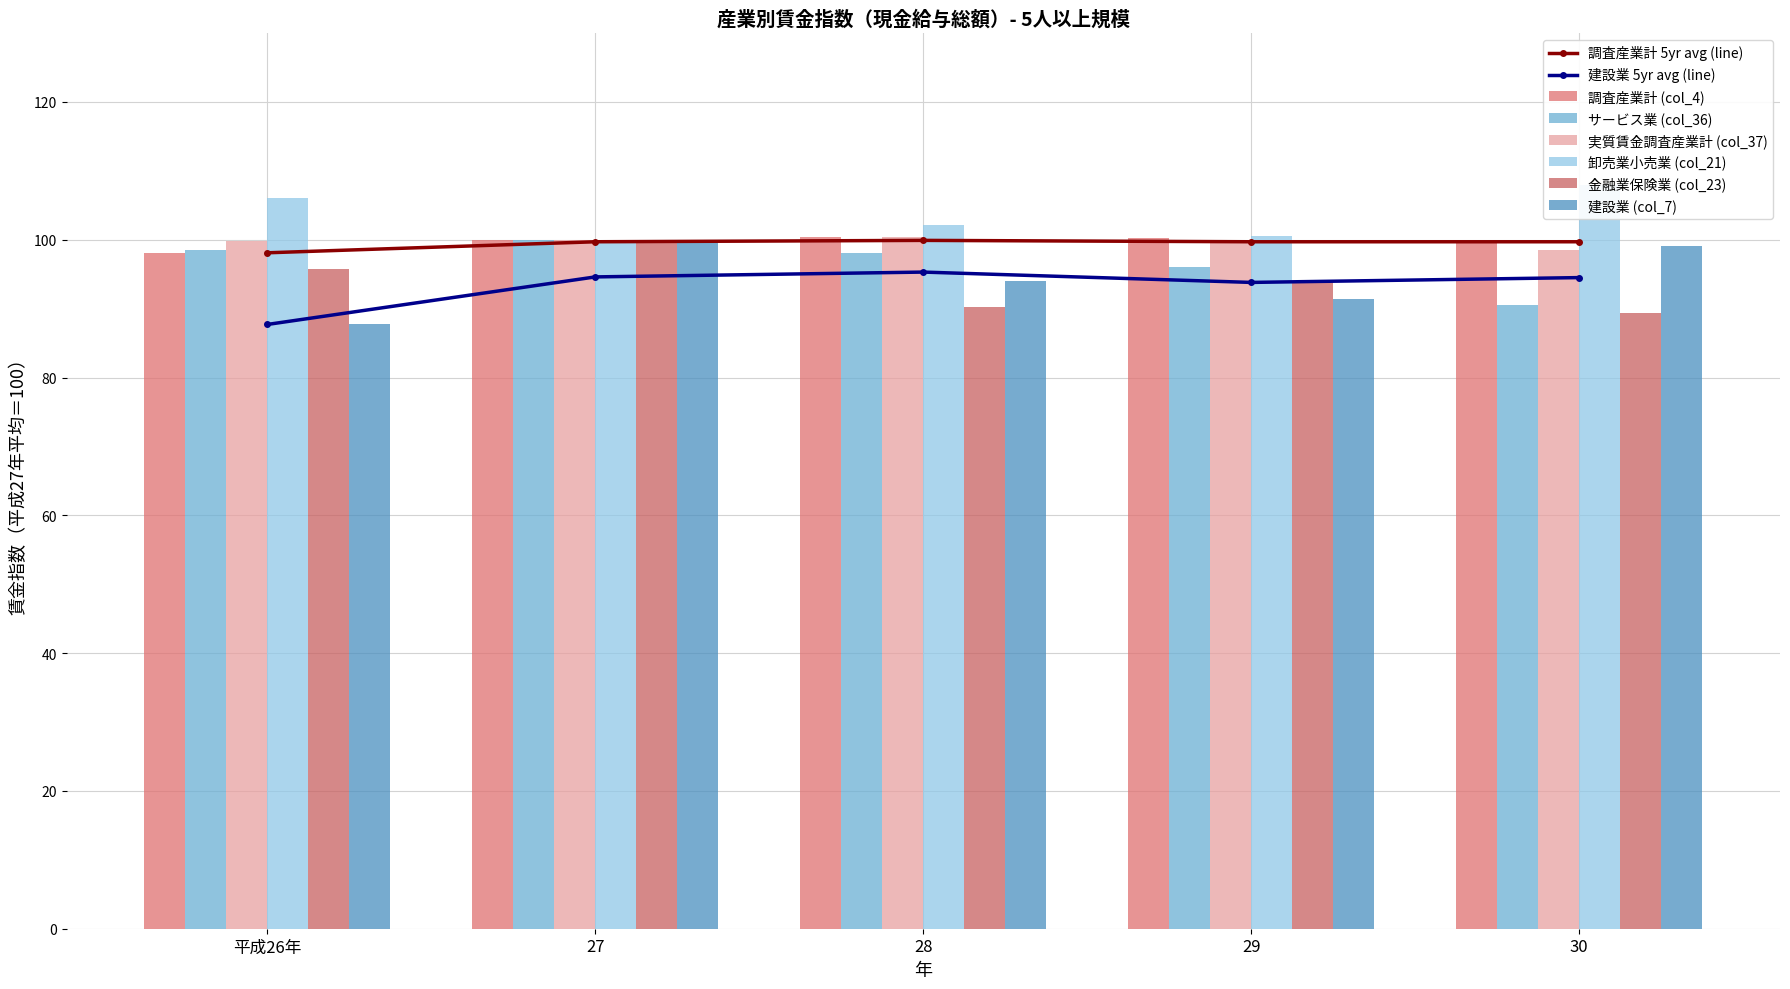

Is it true that サービス業 (col_36) equals 98.0 at 28?

True